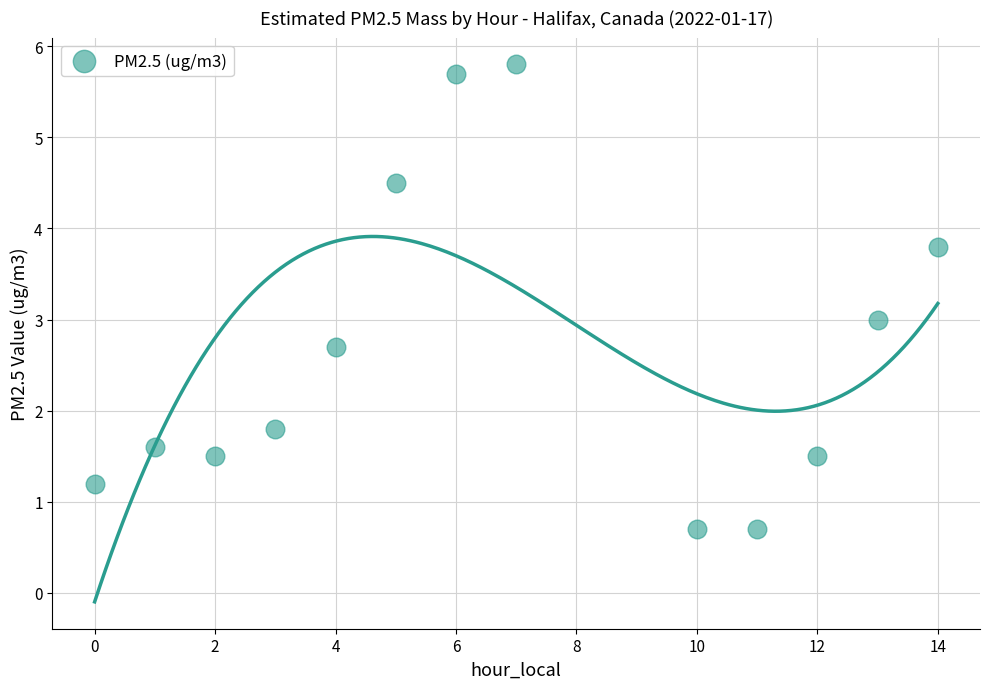

What is the range of Y values (max minus min)?

5.1